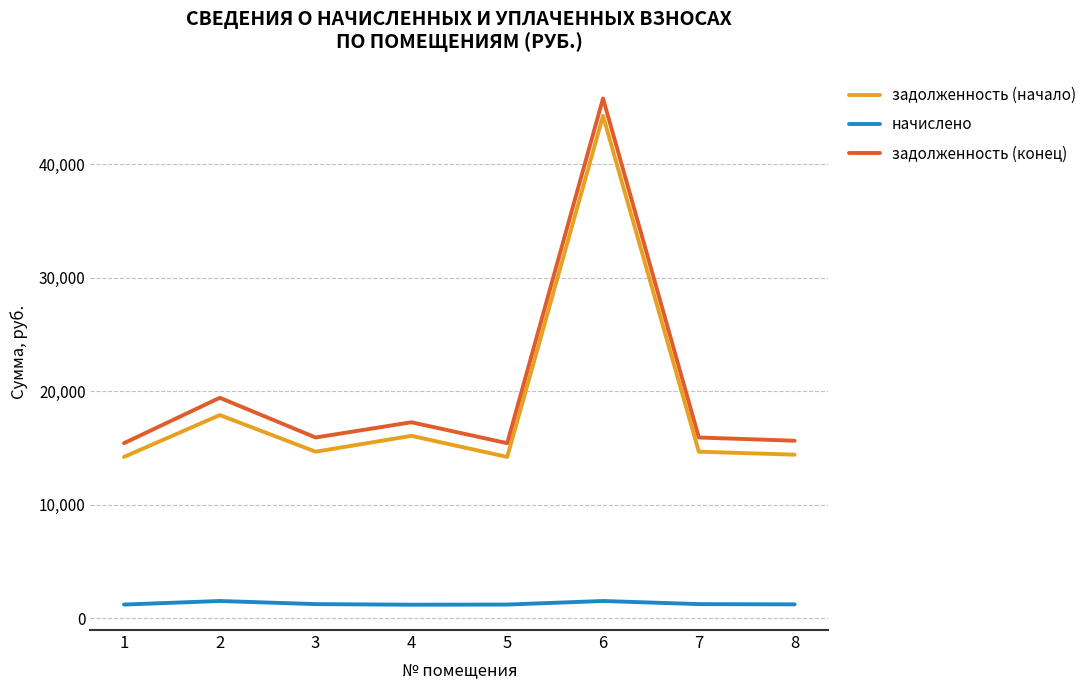

Is the value of начислено at 1 greater than the value of задолженность (конец) at 4?

No